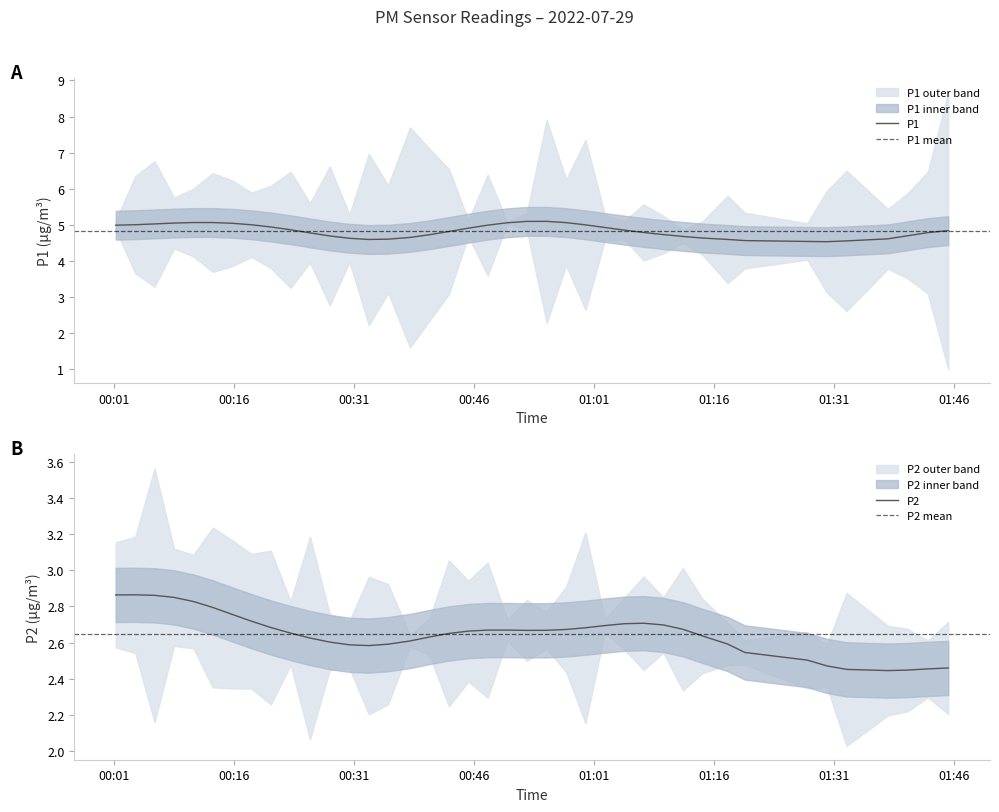

The value of P1 at 36 is 2.7. True or false?

False